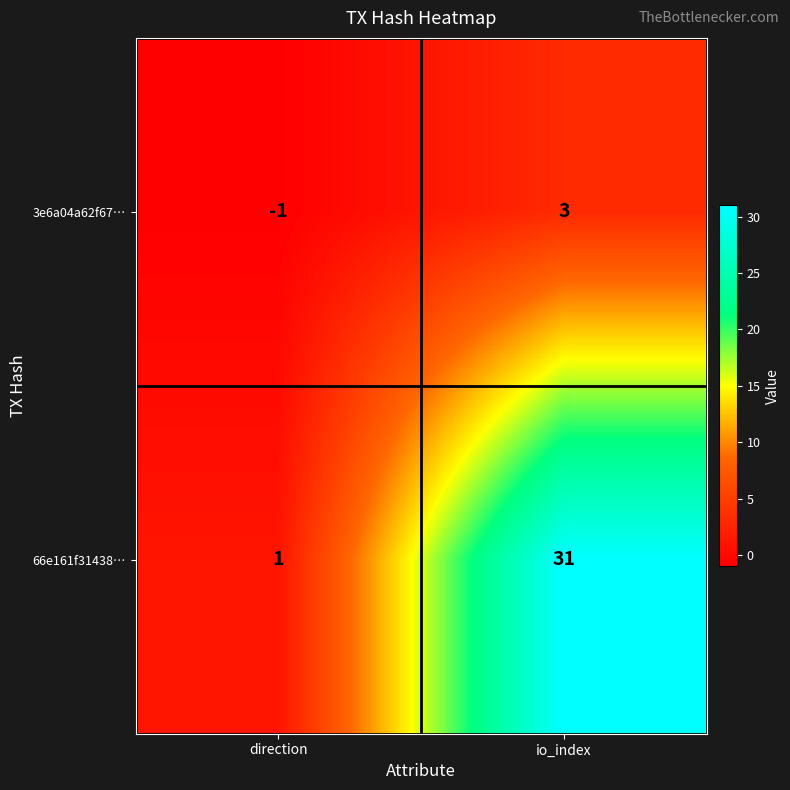

How many series are shown in this chart?

2